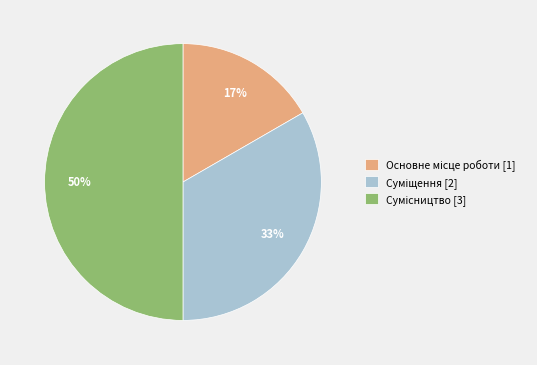

To the nearest percent, what is the average slice percentage?

33%